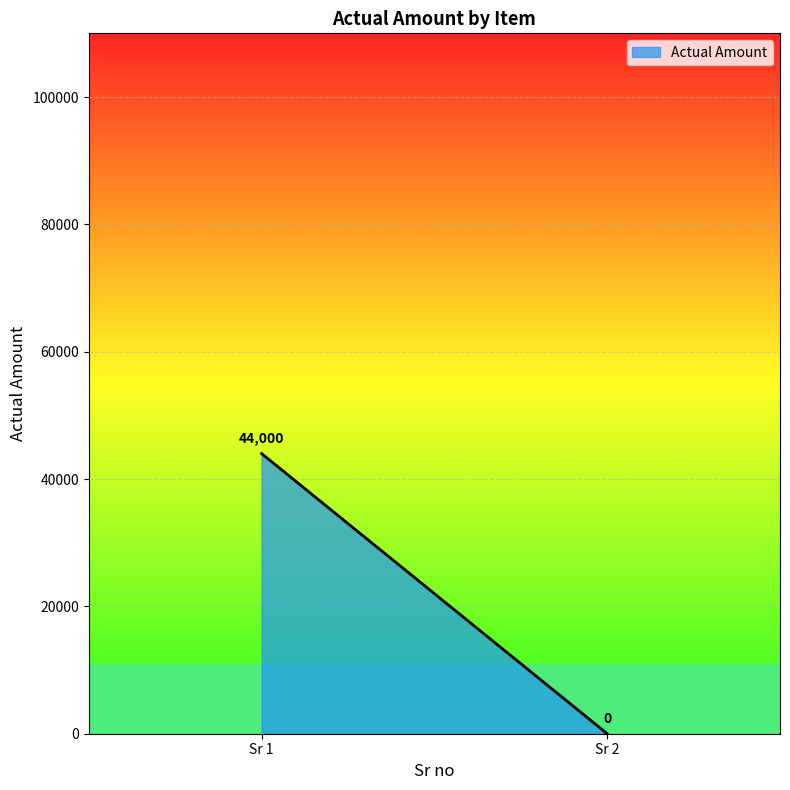

Is it true that the value at Spring isolator for AHU & Exhaust fan is 44000?

True